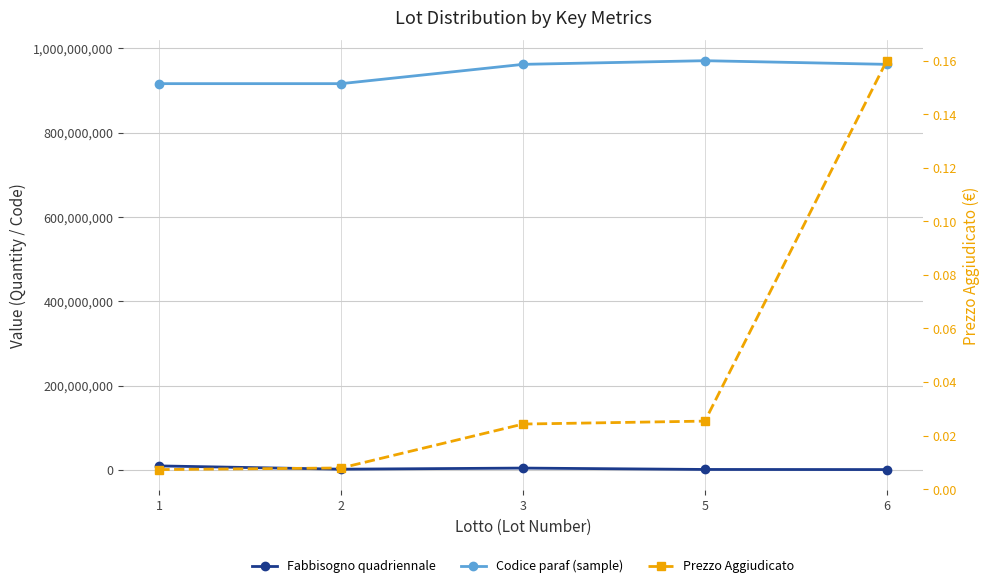

What is the value of the Codice paraf (sample) point at the 3rd from the left?

961677717.0